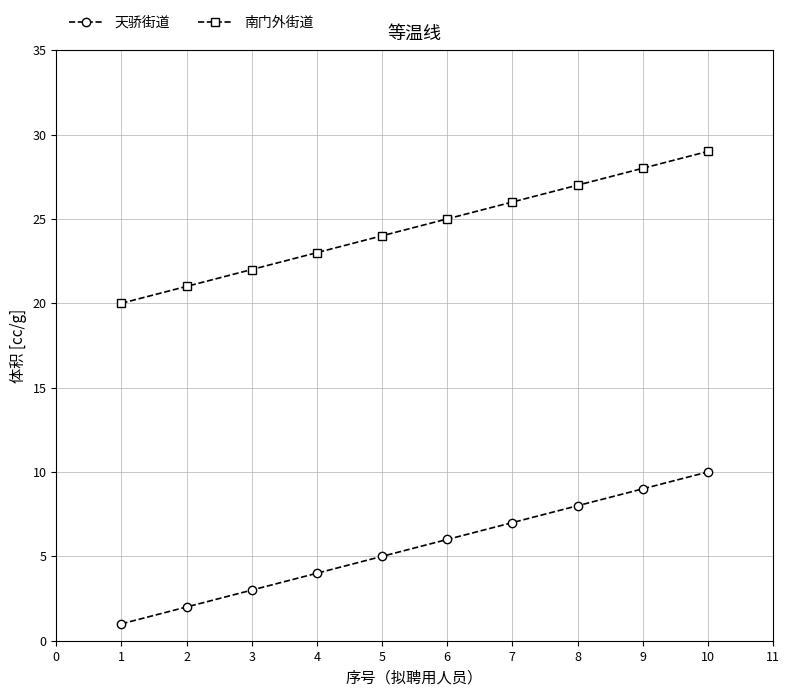

Is this an area chart (filled region under the line)?

No